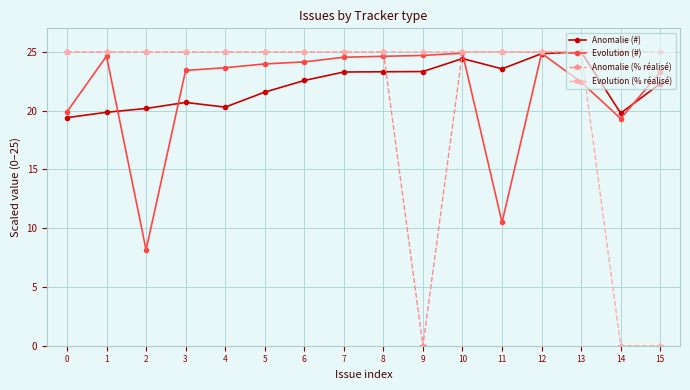

What is the sum of the Evolution (% réalisé) values at 11 and 12?

50.0